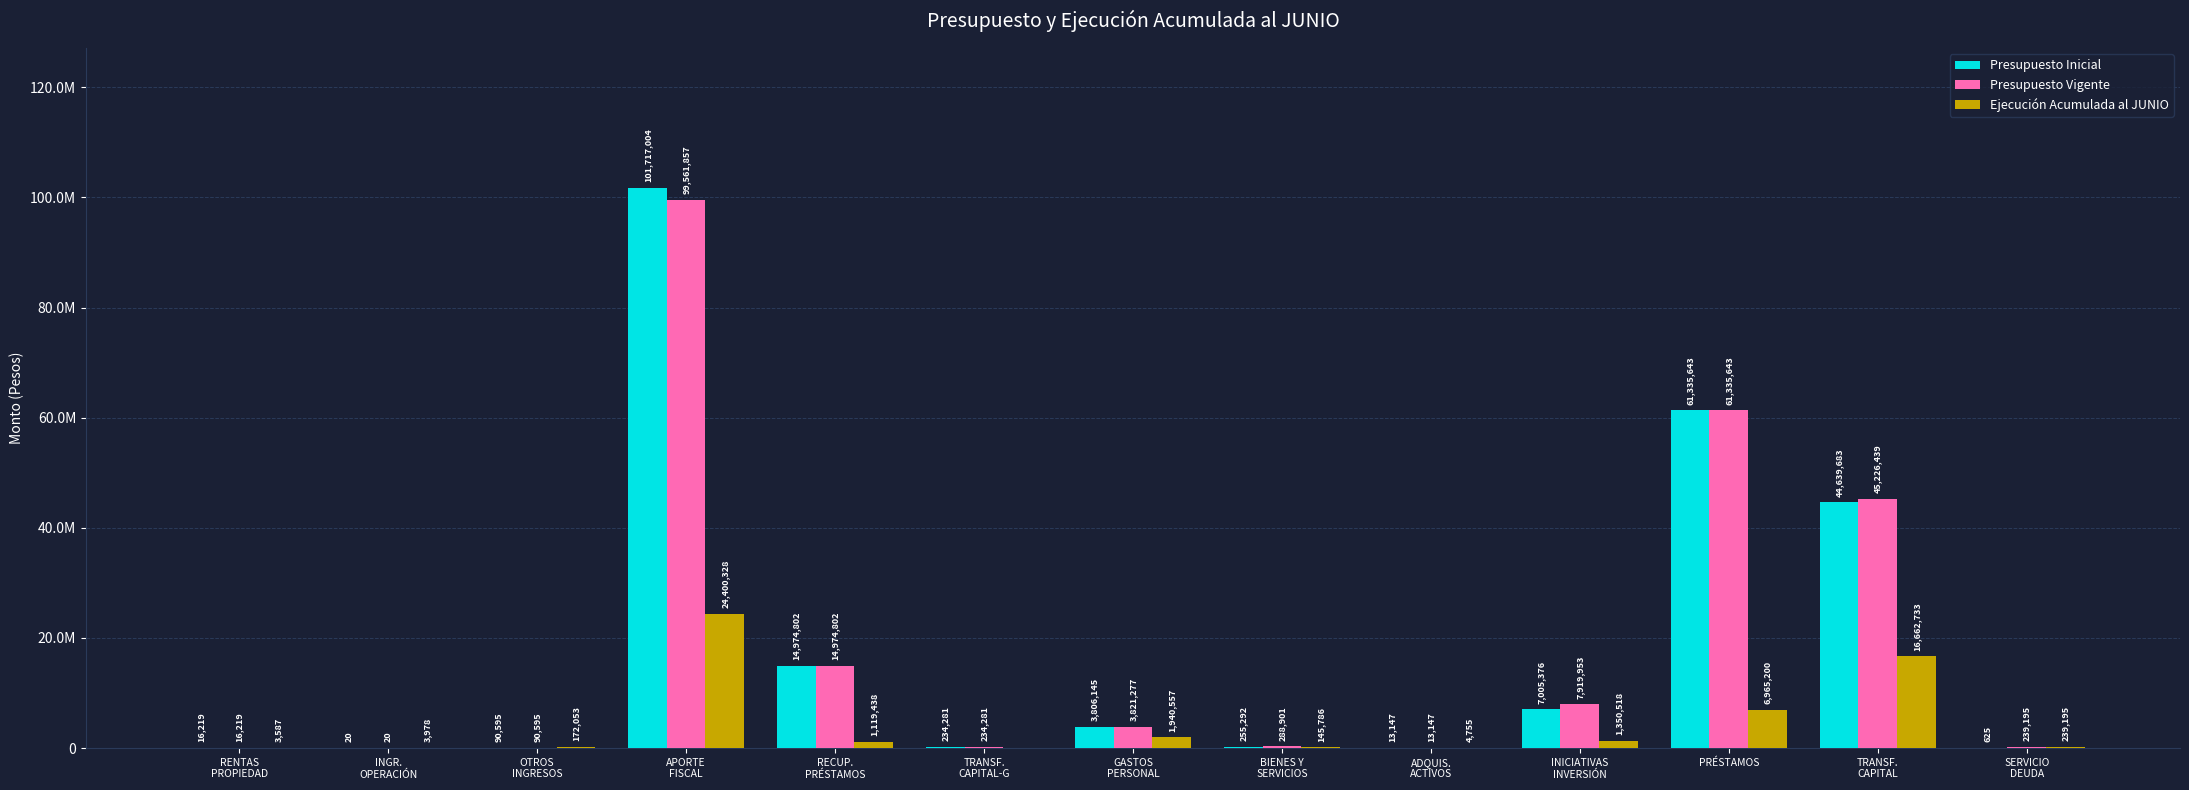

Is it true that Presupuesto Inicial equals 35581 at OTROS
INGRESOS?

False